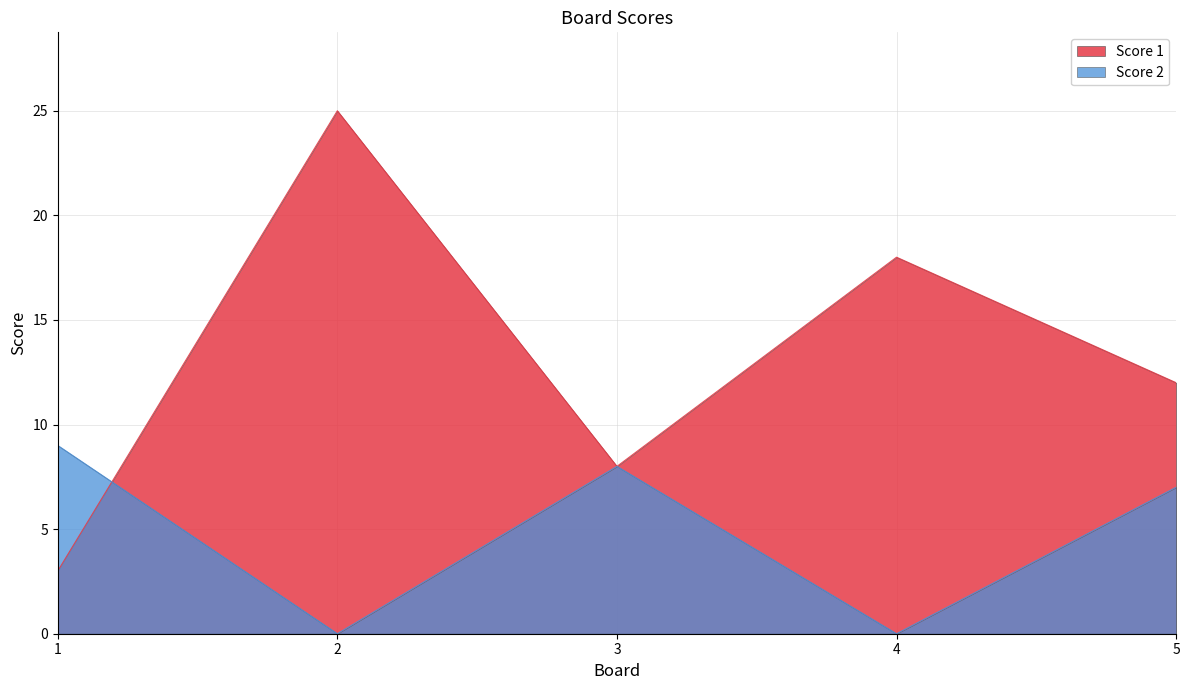

How many interior local peaks does the Score 2 series have?

1